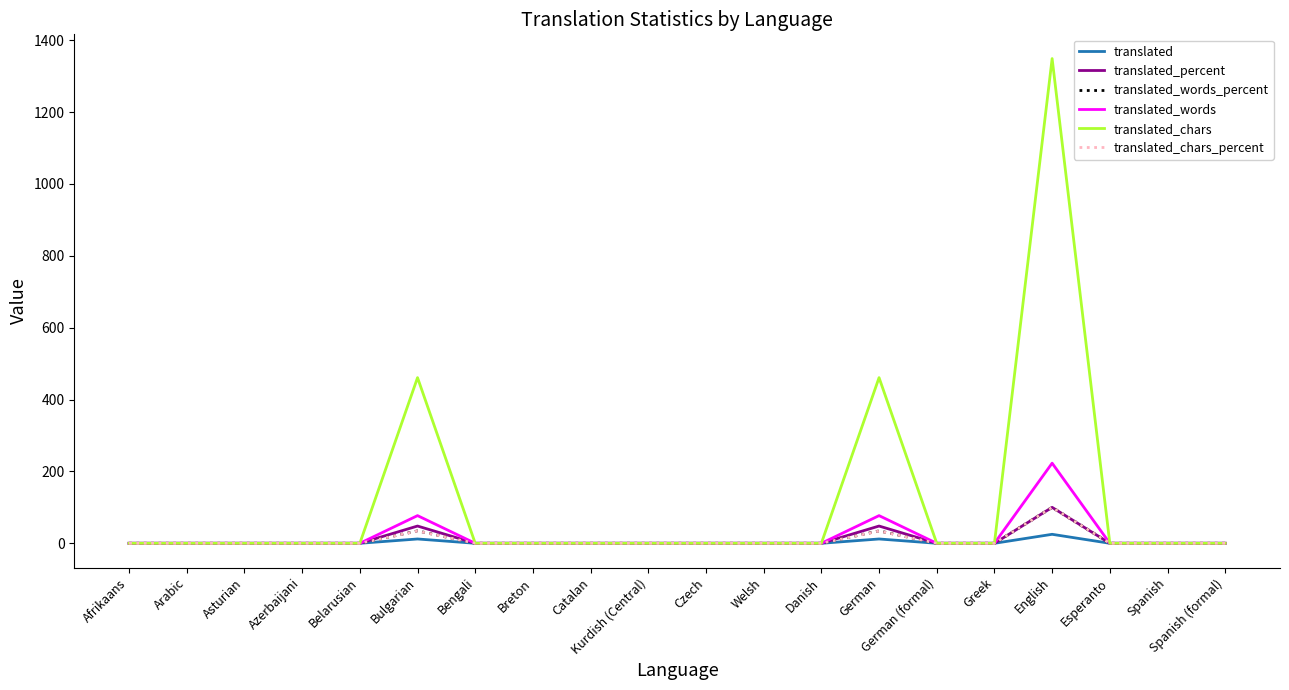

What is the difference between the translated_chars_percent values at German and Bengali?

34.1